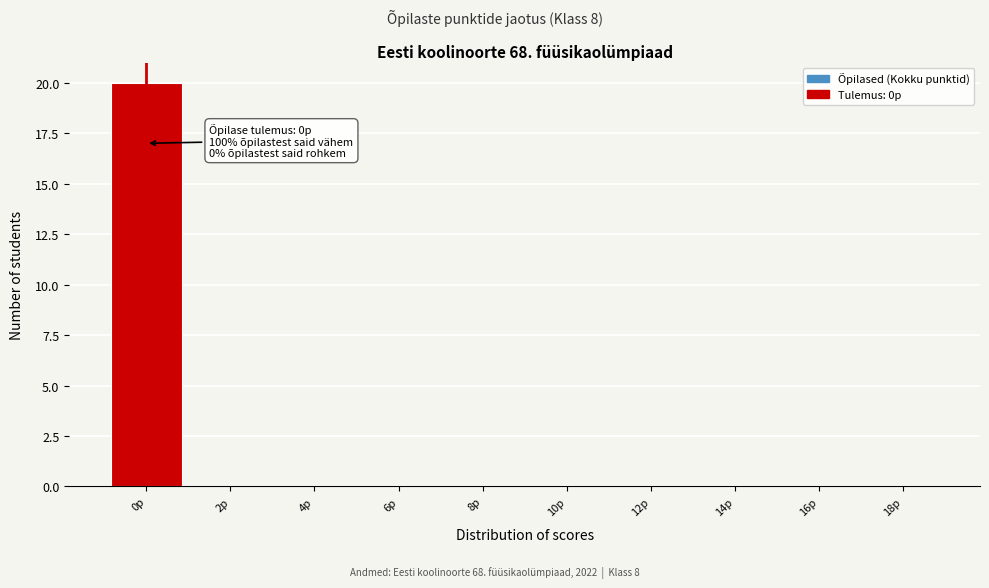

Reading left to right, what are all the values shown in this chart?

0p=20	2p=0	4p=0	6p=0	8p=0	10p=0	12p=0	14p=0	16p=0	18p=0